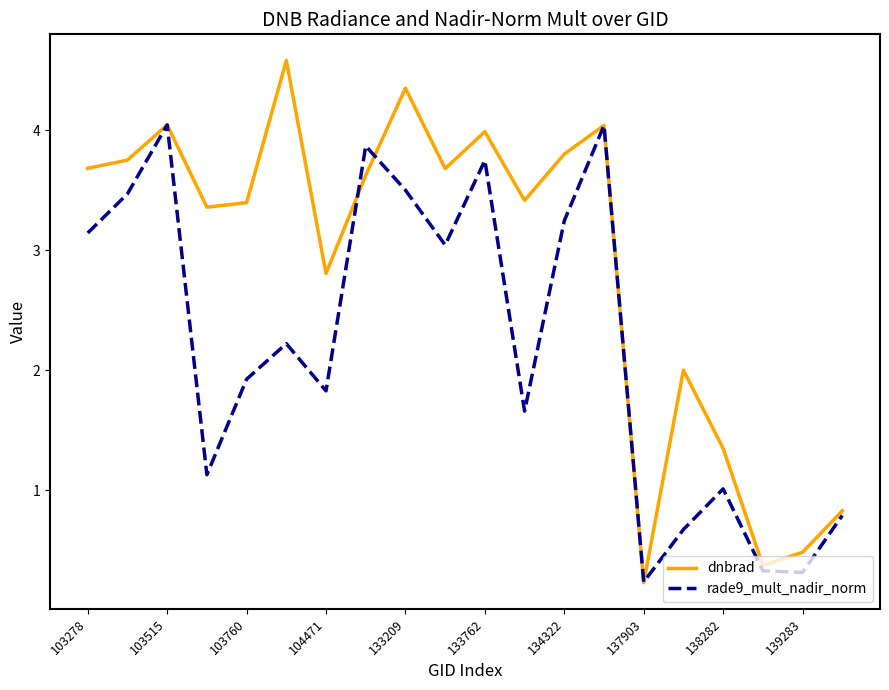

How many lines are shown in the chart?

2